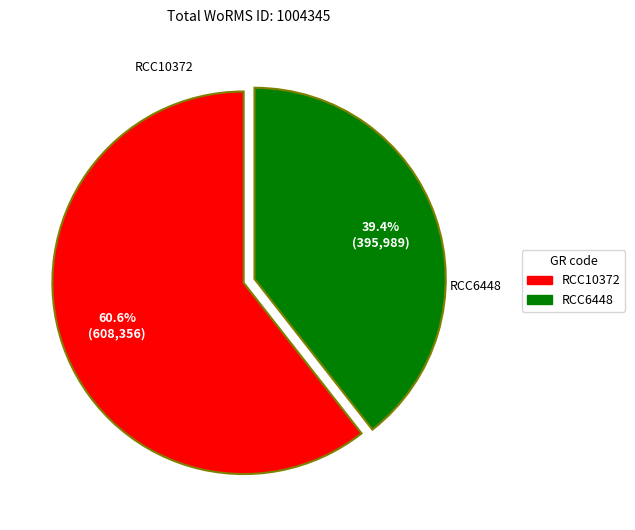

What is the ratio of the value at RCC6448 to the value at RCC10372?

0.7